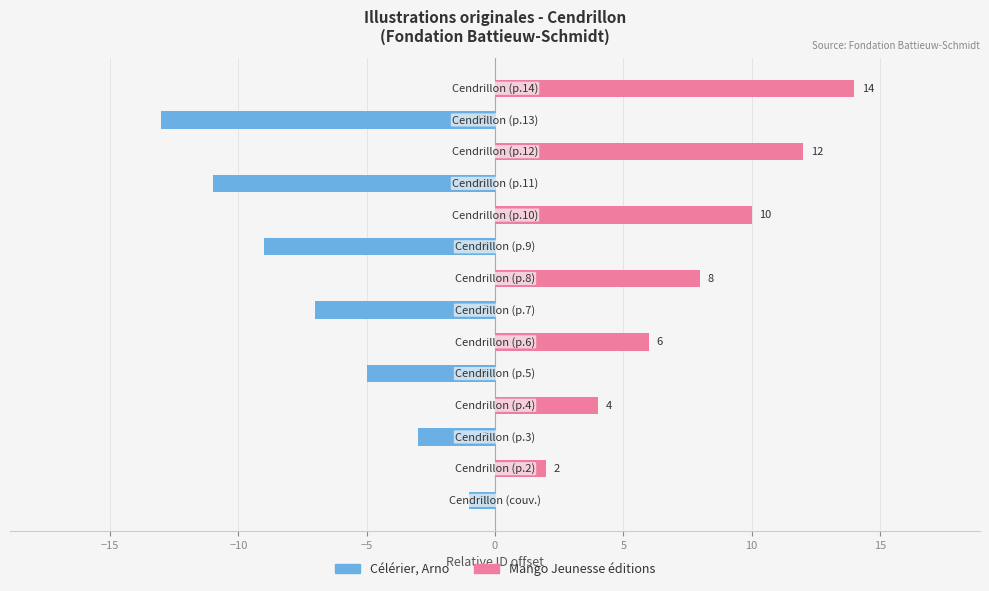

True or false: Mango Jeunesse éditions has a value of -5 at 20.

False